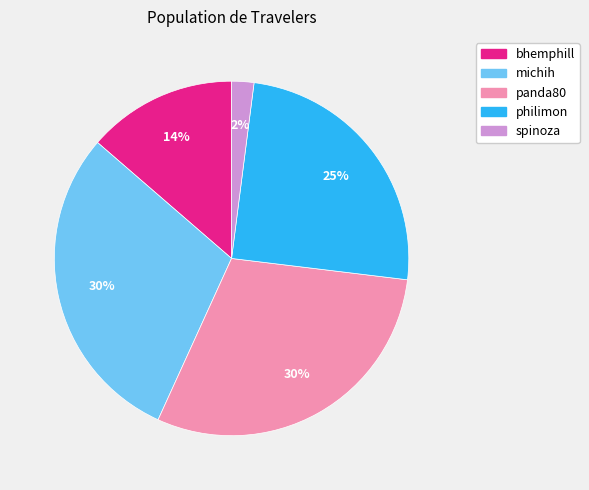

What is the ratio of the value at philimon to the value at michih?

0.8